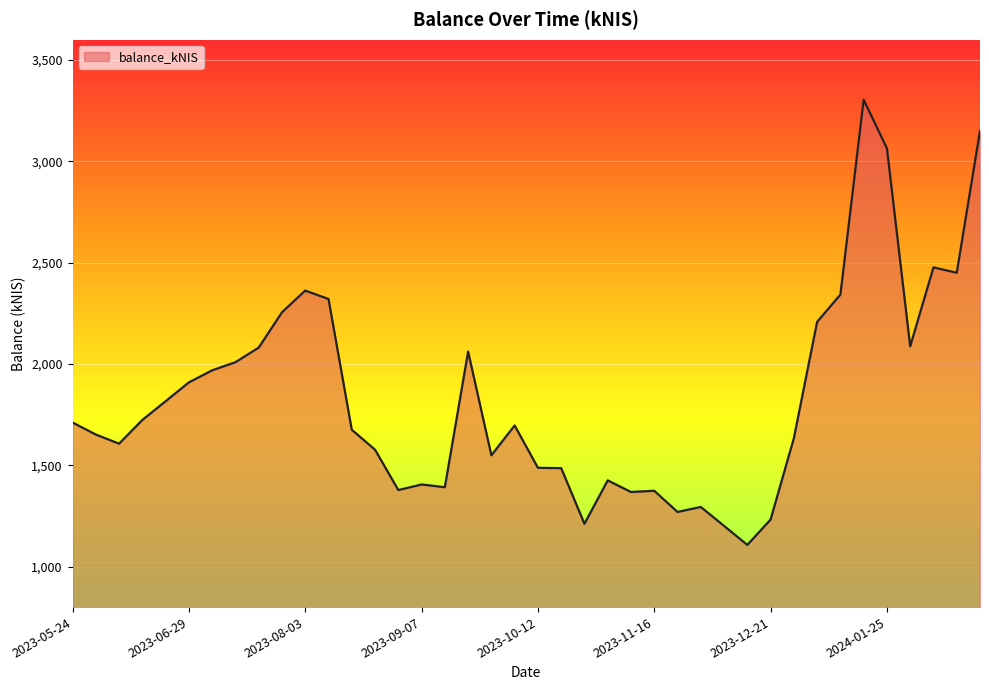

What is the maximum value shown in the chart?

3303.9